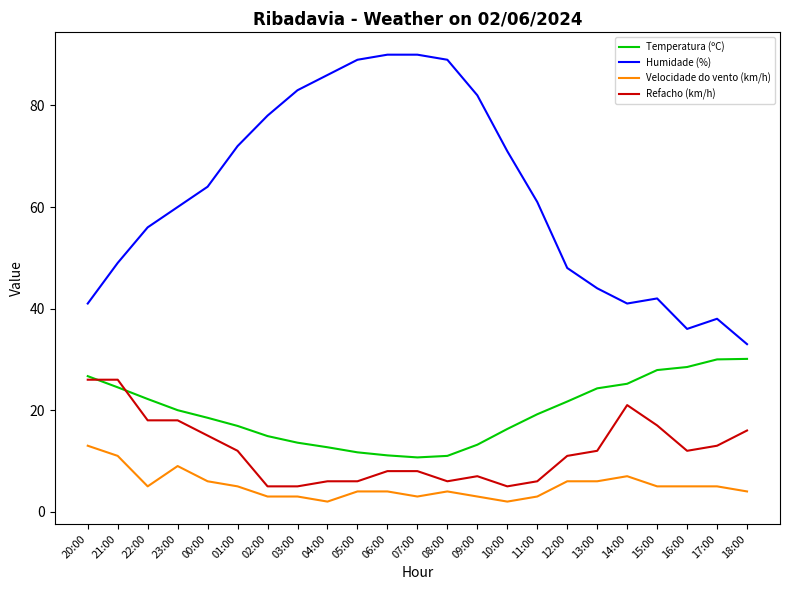

Is it true that Temperatura (ºC) equals 18.5 at 00:00?

True